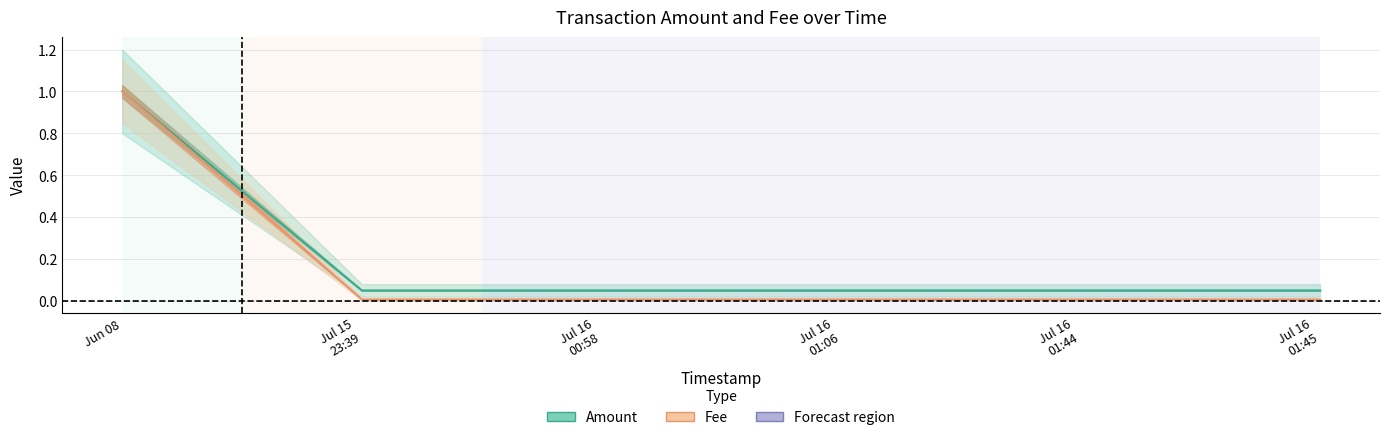

True or false: Fee and Amount cross at least once.

False